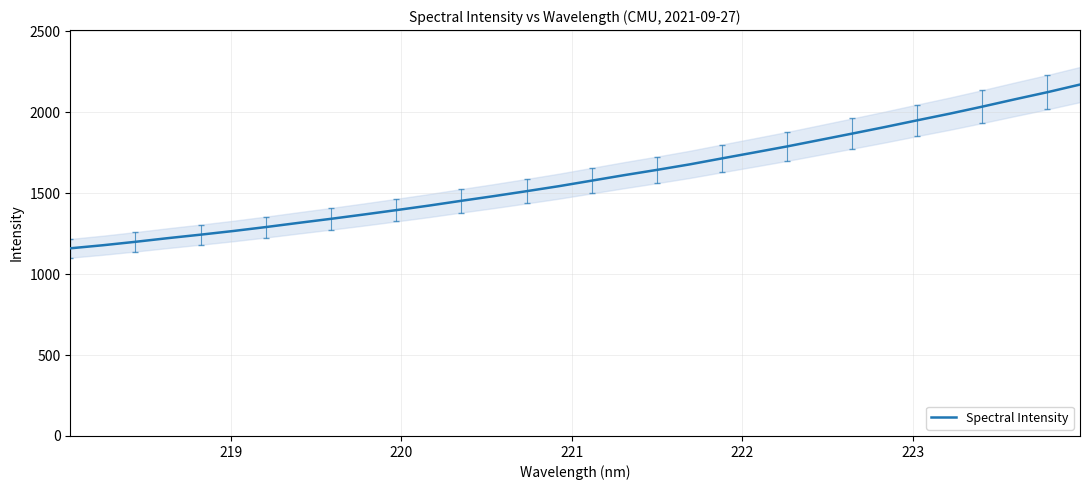

What is the maximum value for Spectral Intensity?

2171.1